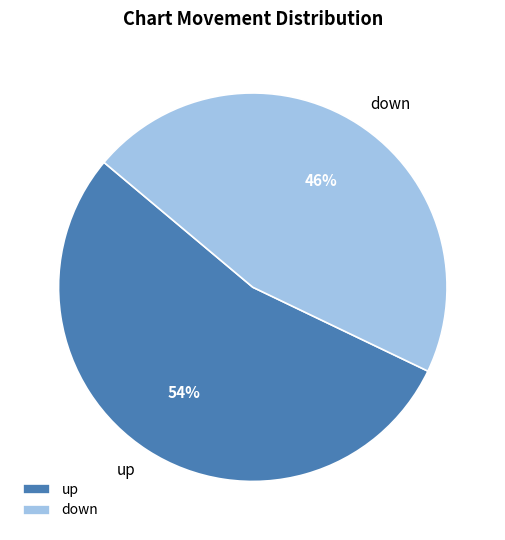

How many segments does this pie chart have?

2